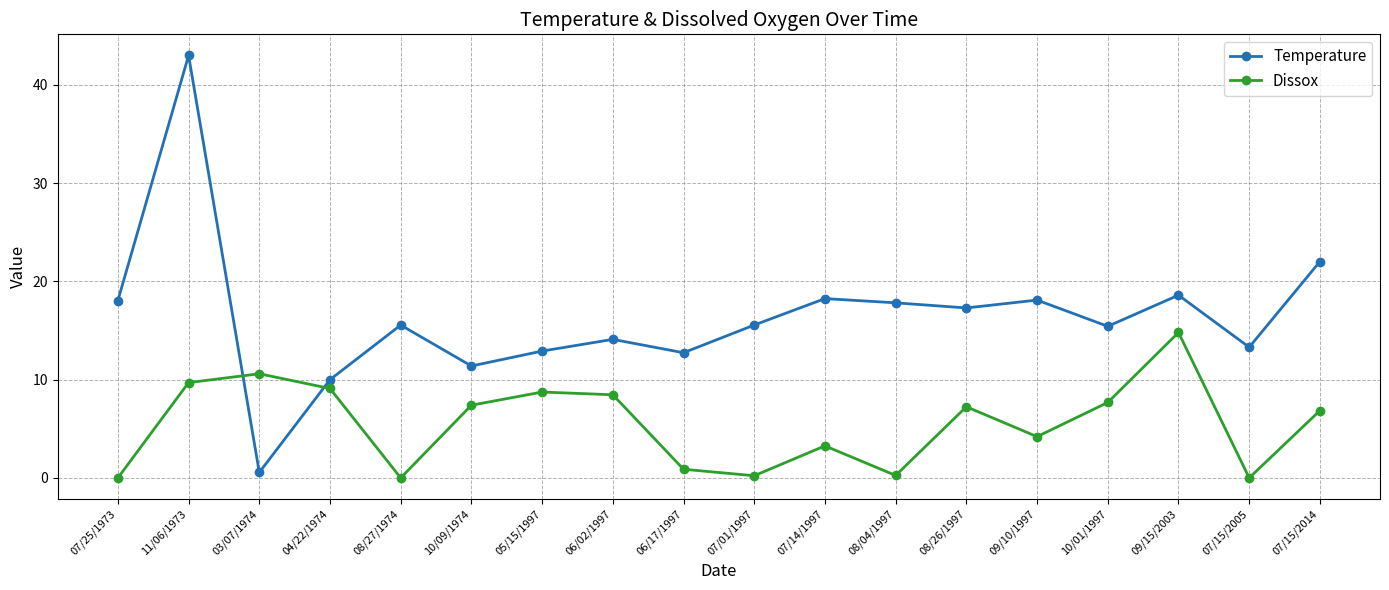

Rank the series by their maximum value, from highest to lowest.

Temperature, Dissox